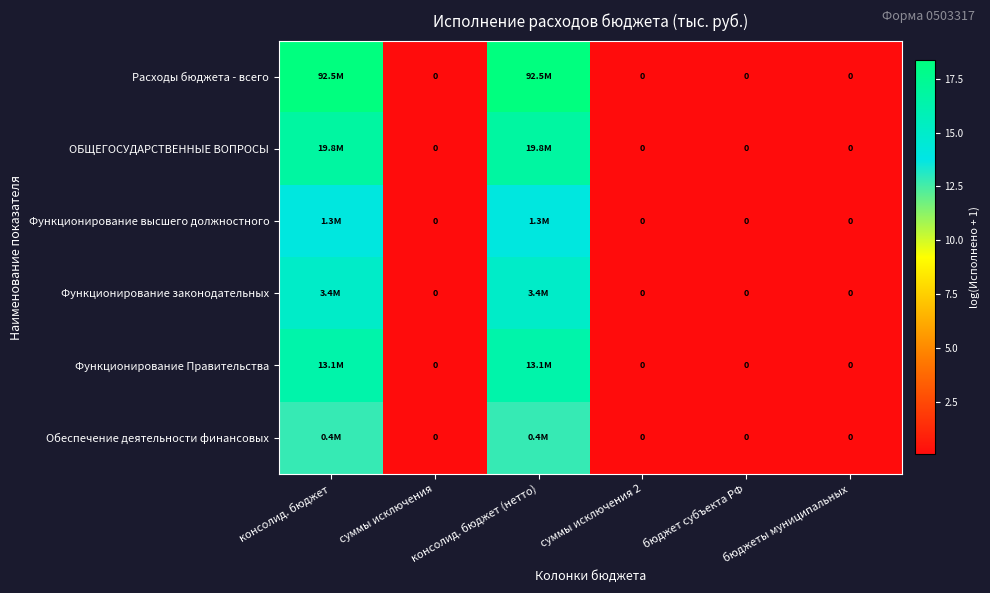

Which series has the largest total across all categories?

Расходы бюджета - всего